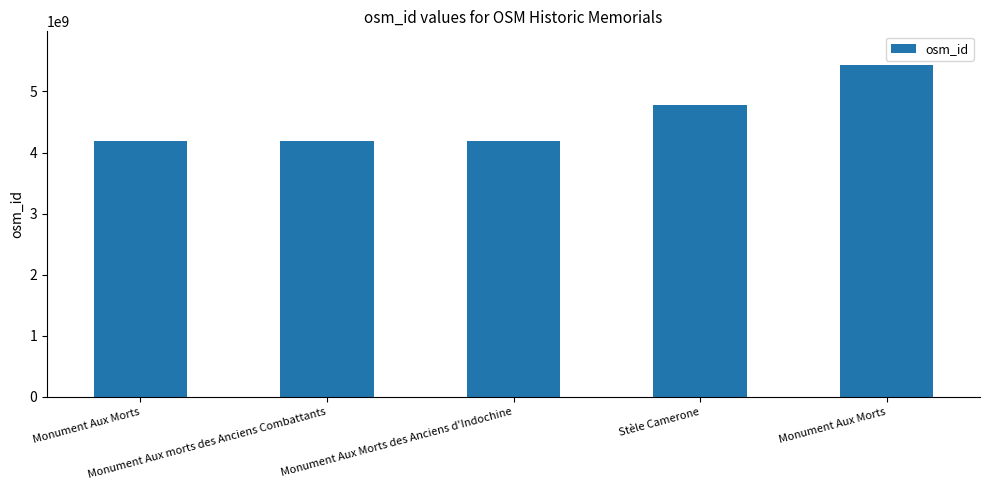

What is the minimum value shown in the chart?

4196876511